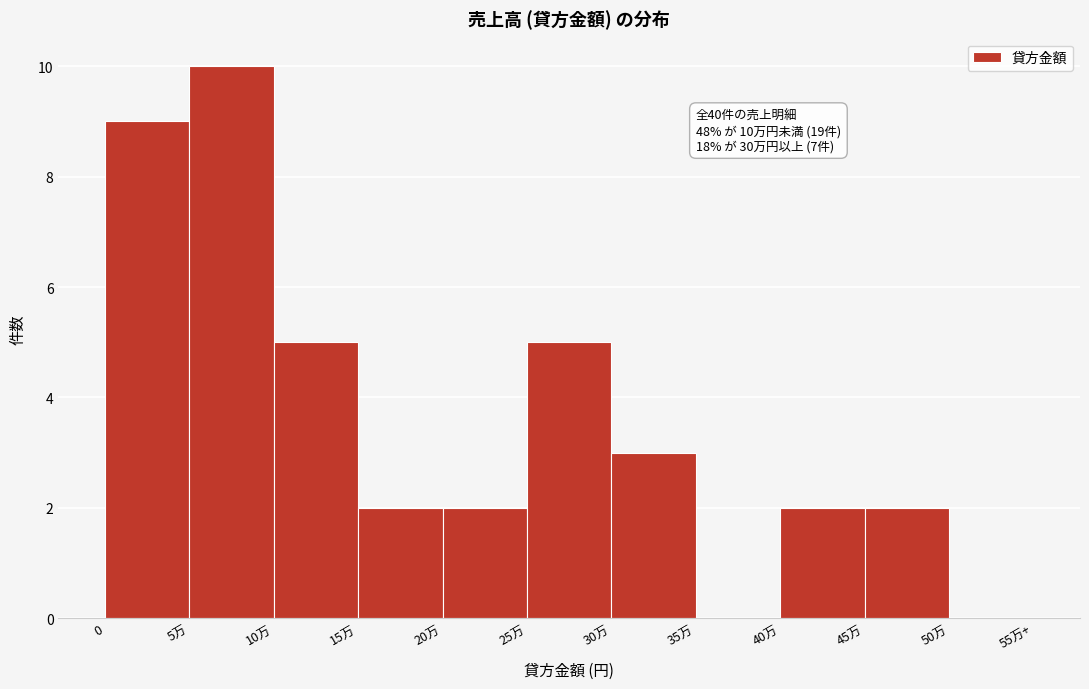

Reading left to right, list all the values displayed in this chart.

0=9	5万=10	10万=5	15万=2	20万=2	25万=5	30万=3	35万=0	40万=2	45万=2	50万=0